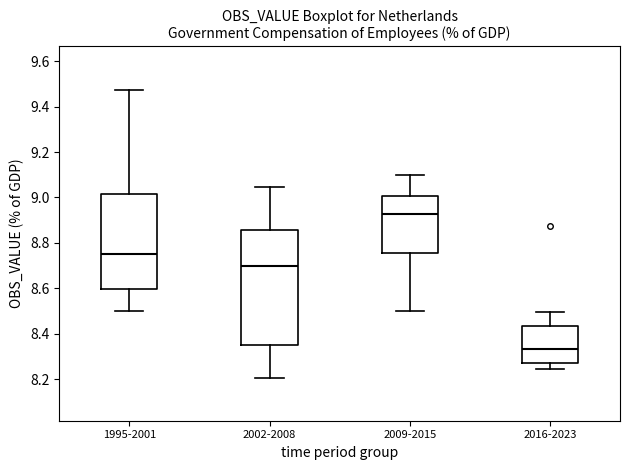

Reading left to right, transcribe this box plot: for each box, give where its median line is, the range the box spans, and where its two whiskers end, as read against the y-axis. The values are not printed on the chart, so give them approximately, as read against the axis.

1995-2001: median 8.74, box 8.60 to 9.02, whiskers 8.50 to 9.48
2002-2008: median 8.70, box 8.36 to 8.86, whiskers 8.20 to 9.04
2009-2015: median 8.92, box 8.76 to 9.00, whiskers 8.50 to 9.10
2016-2023: median 8.34, box 8.26 to 8.44, whiskers 8.24 to 8.50